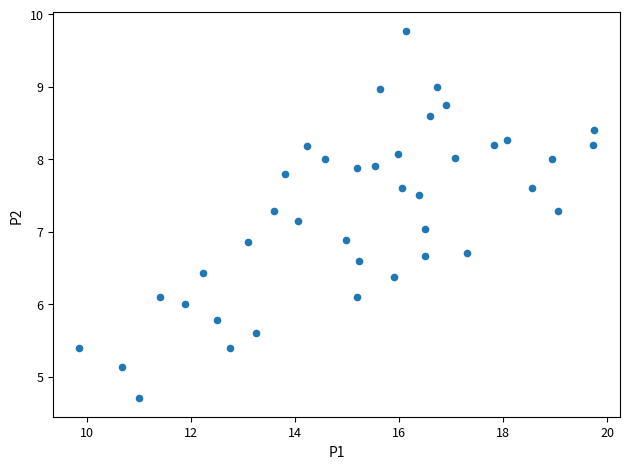

What is the range of Y values (max minus min)?

5.1